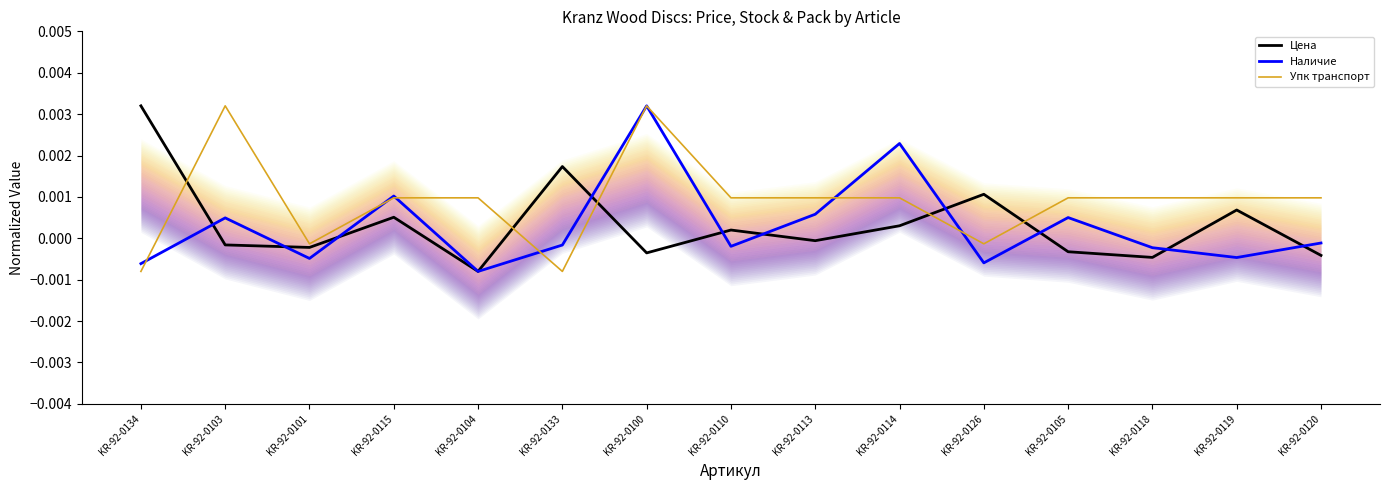

At KR-92-0126, list the series in order from smallest to largest.

Наличие, Упк транспорт, Цена